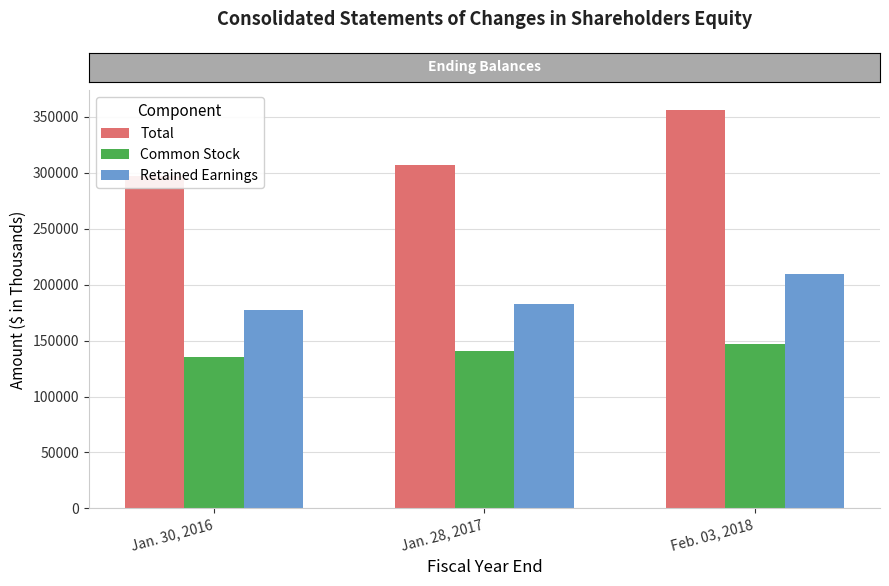

What is the label of the 1st bar from the left?

Jan. 30, 2016